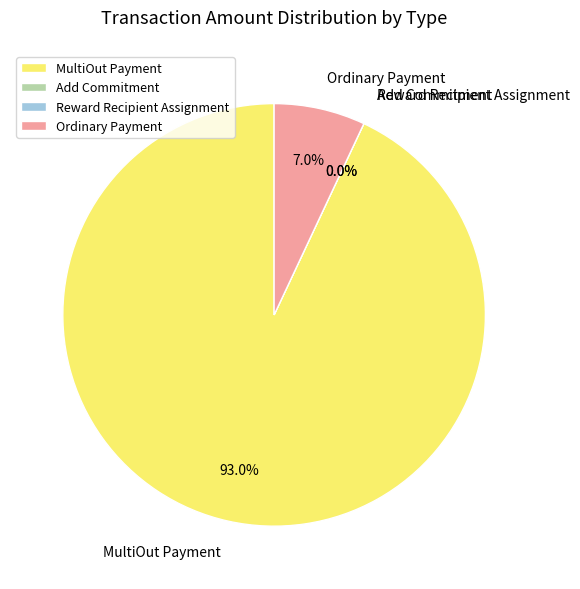

What portion of the pie excludes MultiOut Payment?

7.0%